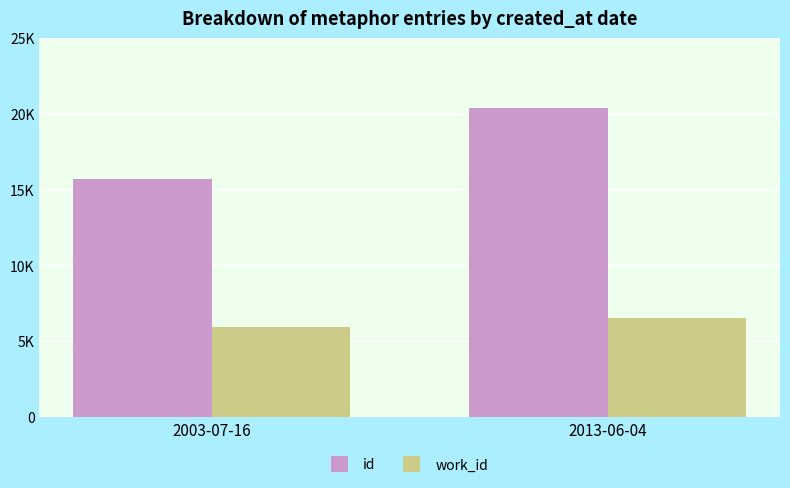

Which series has the largest range (max minus min)?

id